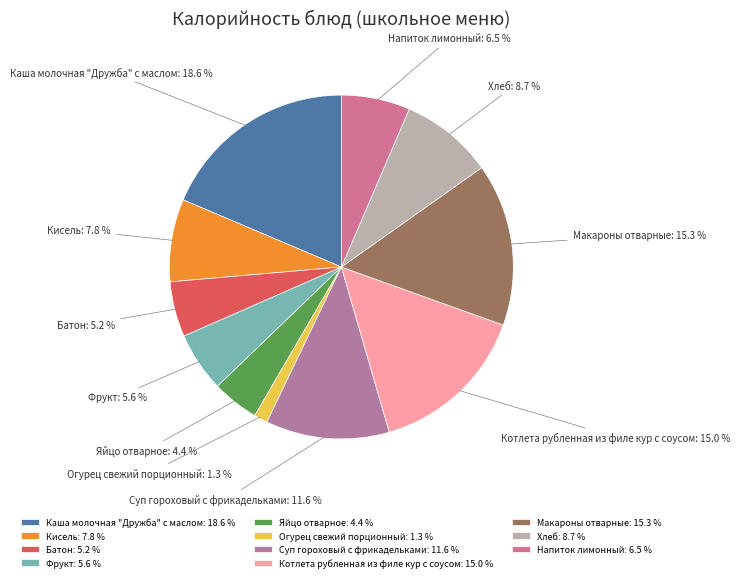

To the nearest percent, what is the average slice percentage?

9%